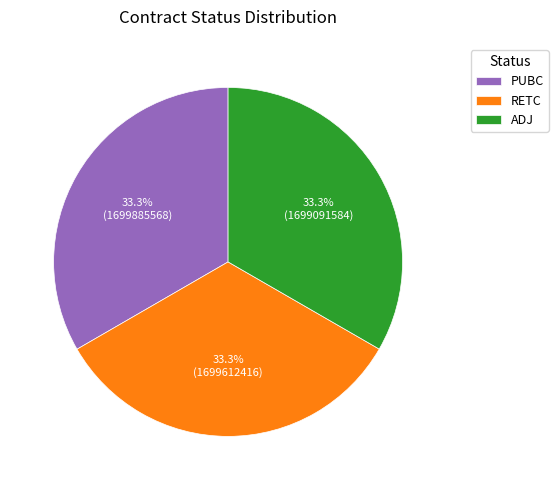

What portion of the pie excludes ADJ?

66.7%